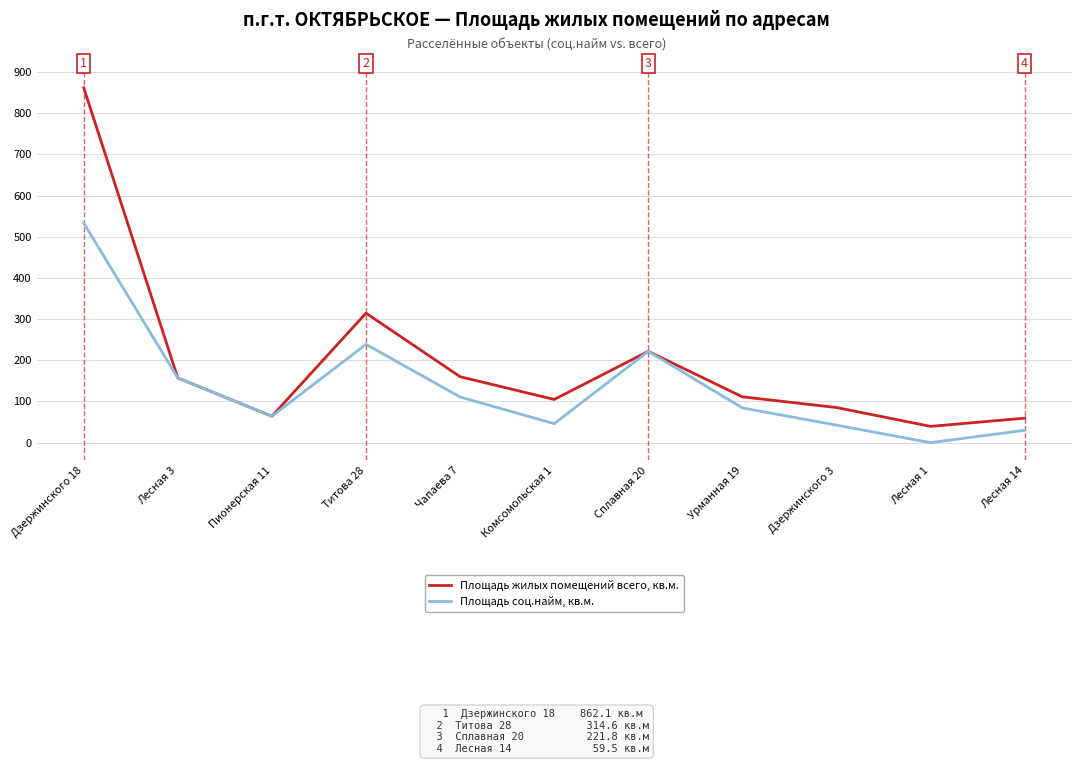

Rank the series by their maximum value, from highest to lowest.

Площадь жилых помещений всего, кв.м., Площадь соц.найм, кв.м.